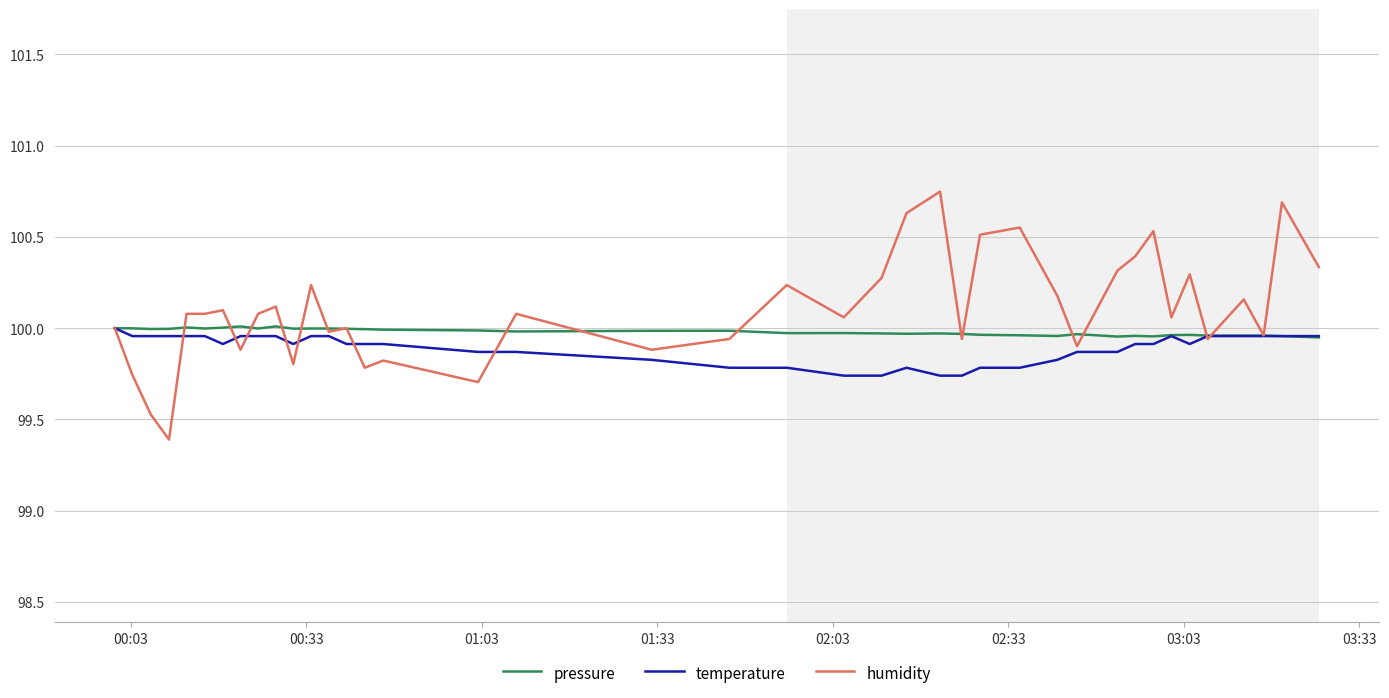

Which series has the widest spread of values?

humidity